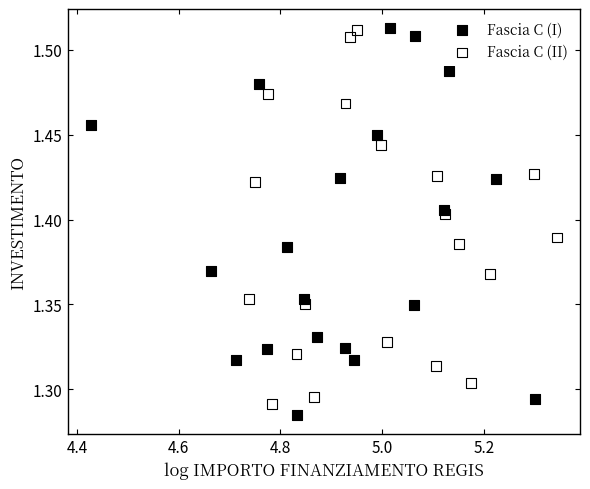

What are all the series names shown in the legend?

Fascia C (I), Fascia C (II)